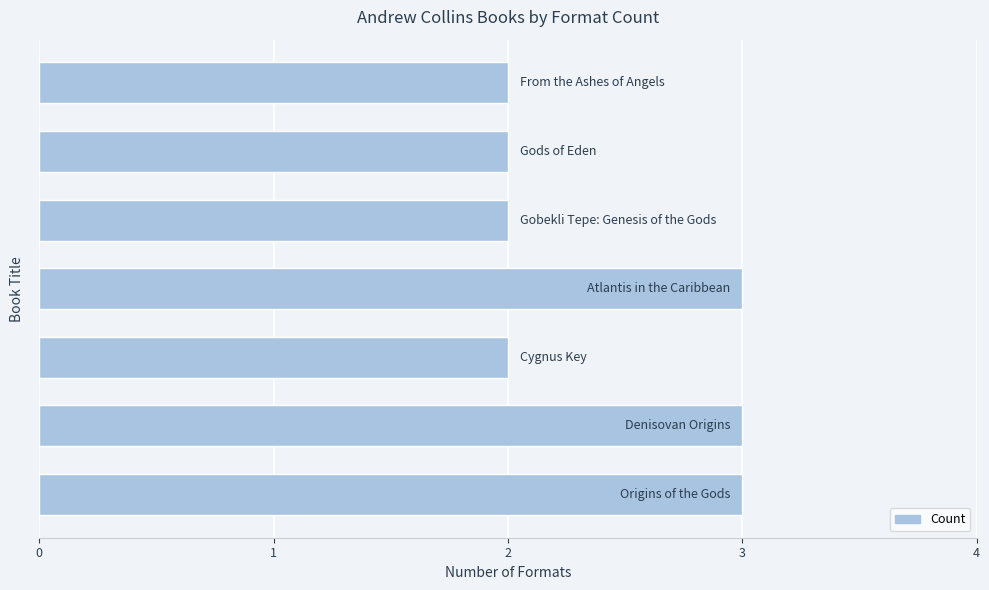

What is the maximum value shown in the chart?

3